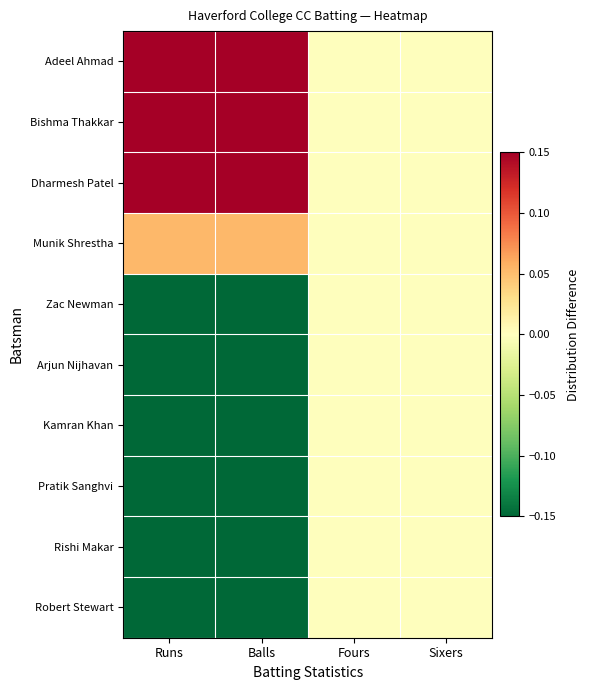

What is the difference between the highest and lowest values at Runs?

1.0